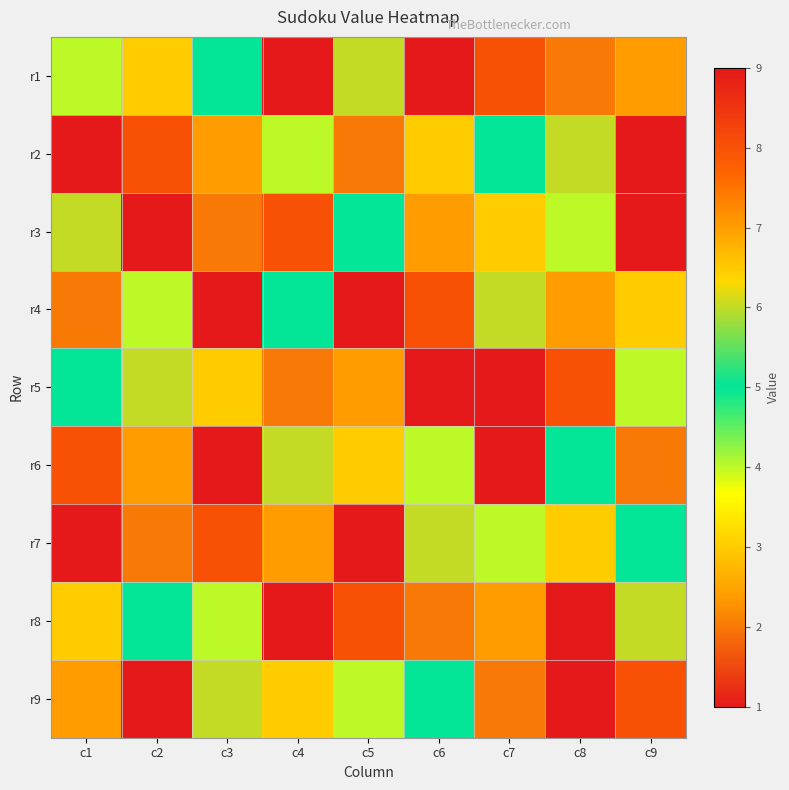

How many distinct data groups are displayed?

9